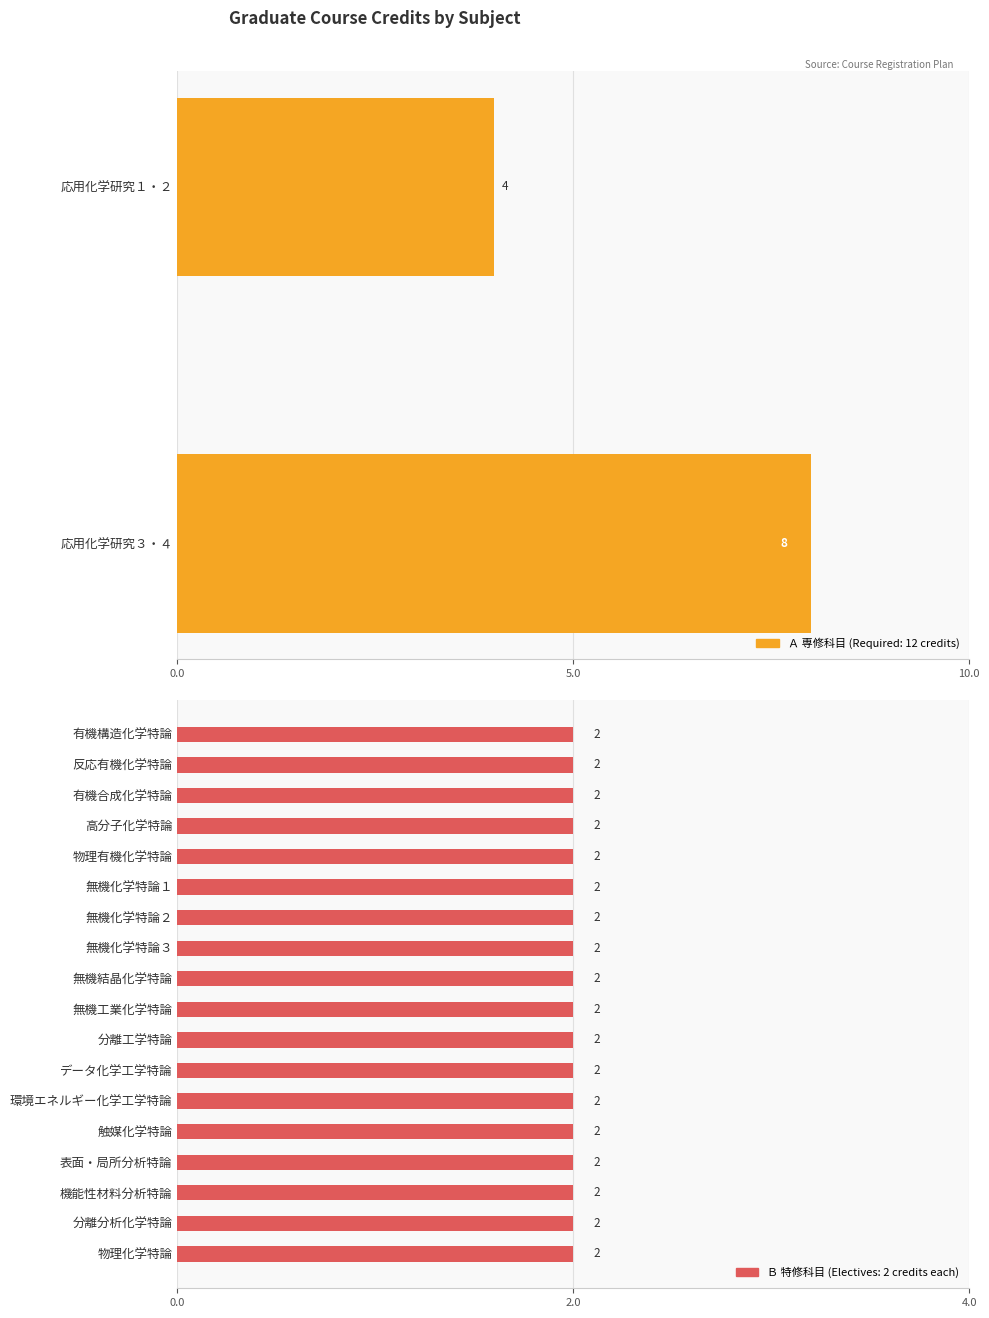

Rank the categories by value from highest to lowest.

応用化学研究３・４, 応用化学研究１・２, 有機構造化学特論, 反応有機化学特論, 有機合成化学特論, 高分子化学特論, 物理有機化学特論, 無機化学特論１, 無機化学特論２, 無機化学特論３, 無機結晶化学特論, 無機工業化学特論, 分離工学特論, データ化学工学特論, 環境エネルギー化学工学特論, 触媒化学特論, 表面・局所分析特論, 機能性材料分析特論, 分離分析化学特論, 物理化学特論